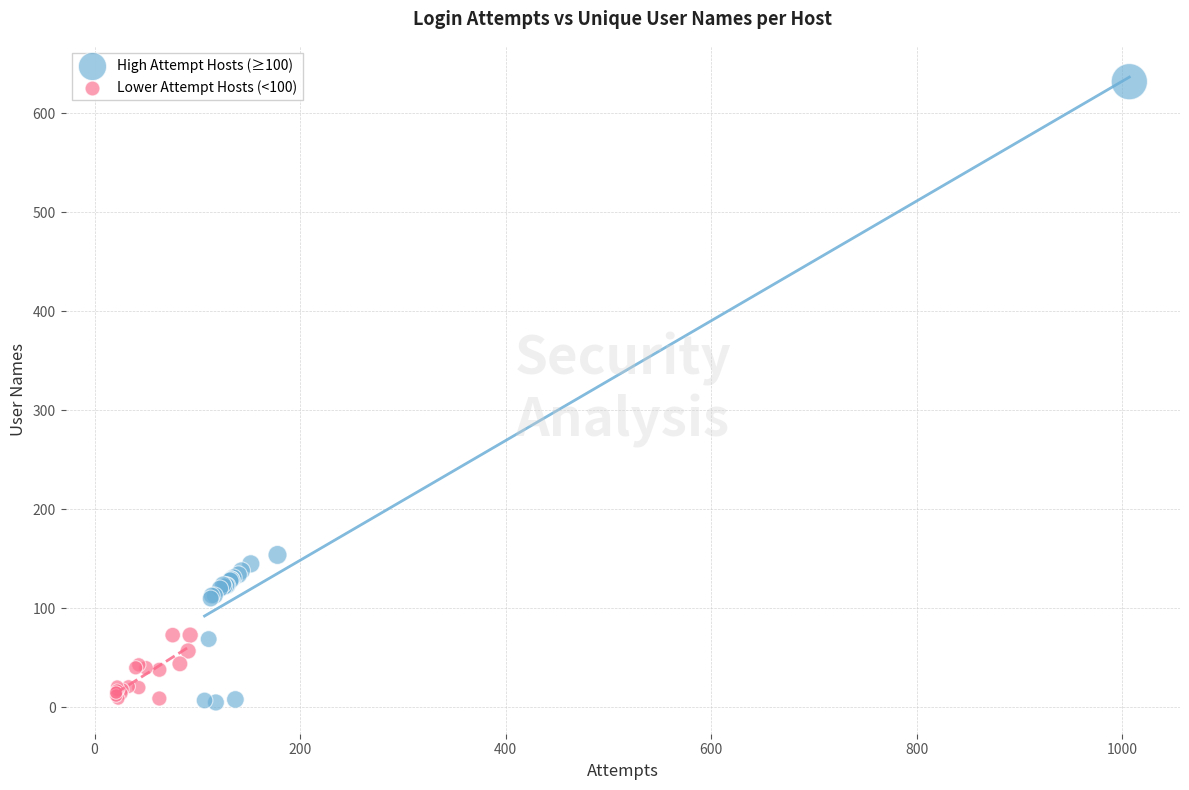

Which series contains the highest Y value?

High Attempt Hosts (≥100)